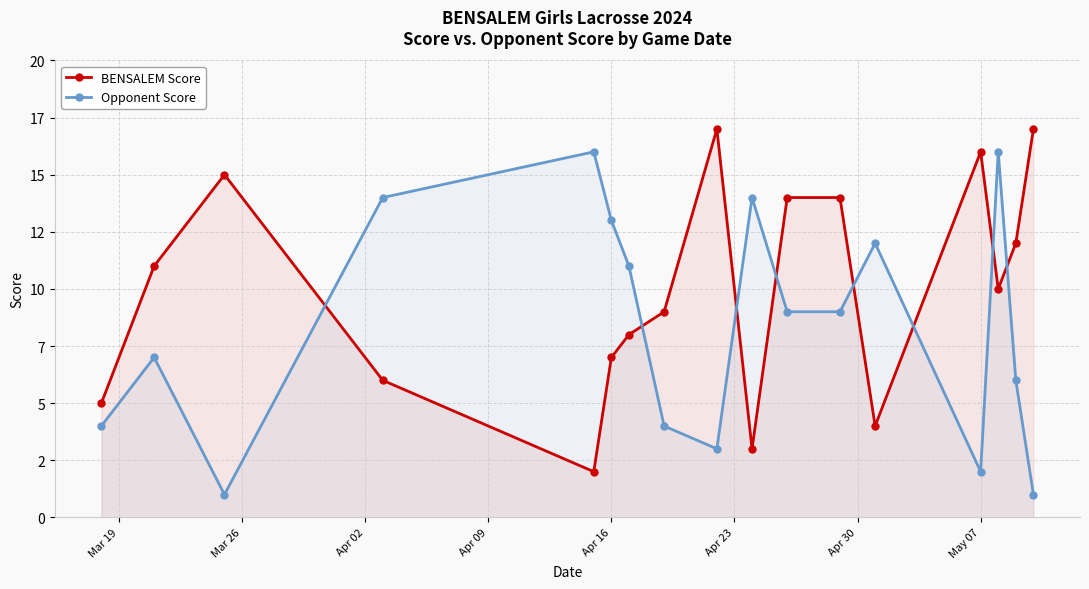

Is it true that BENSALEM Score equals 16 at May 07?

True